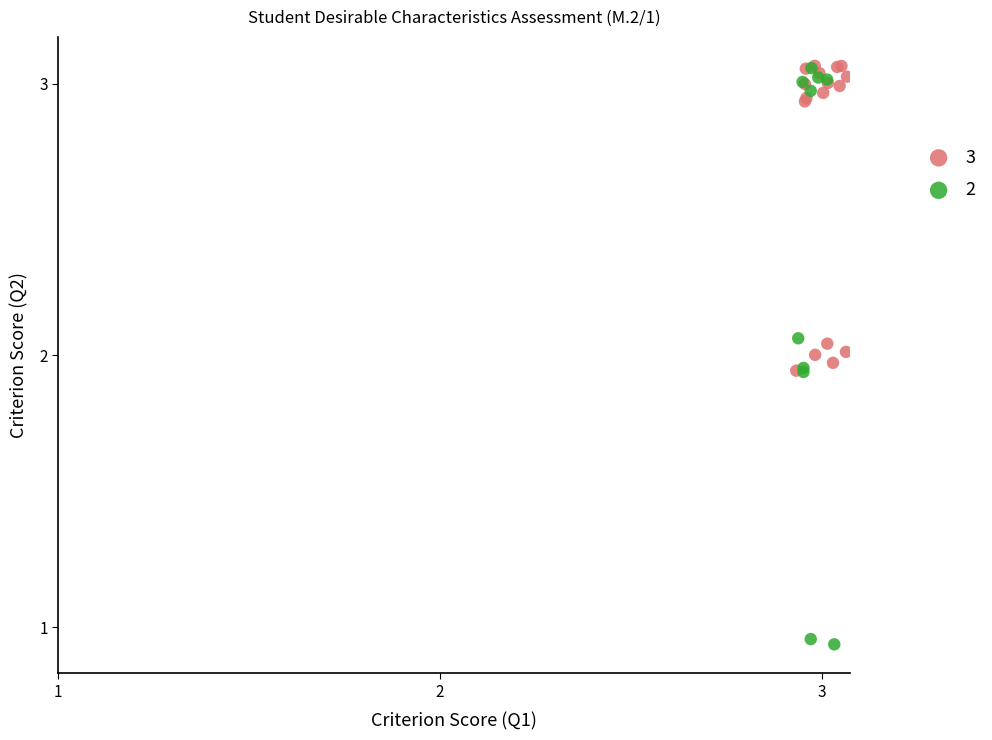

What are all the series names shown in the legend?

3, 2